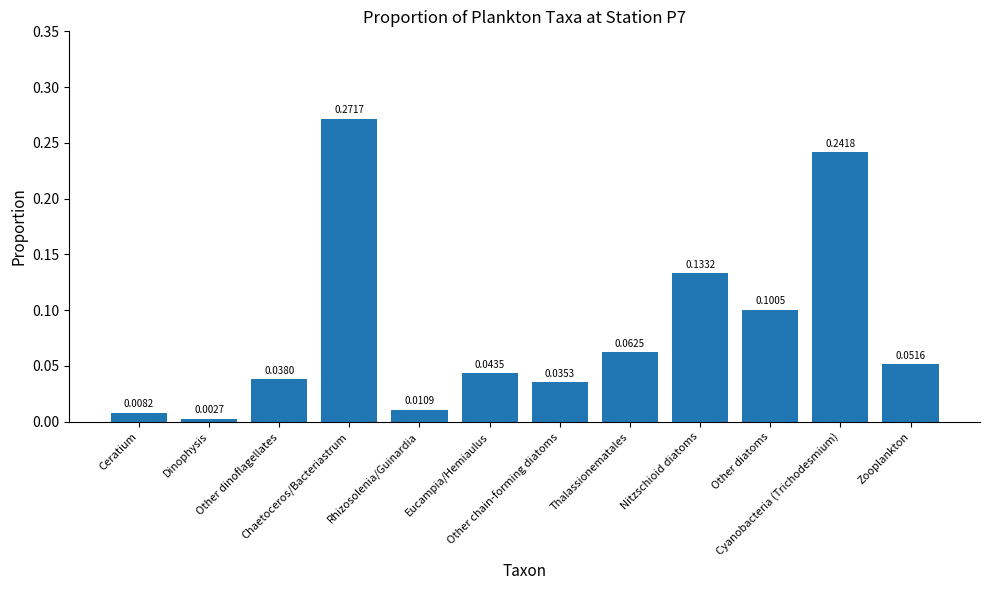

What is the sum of all values?

1.0